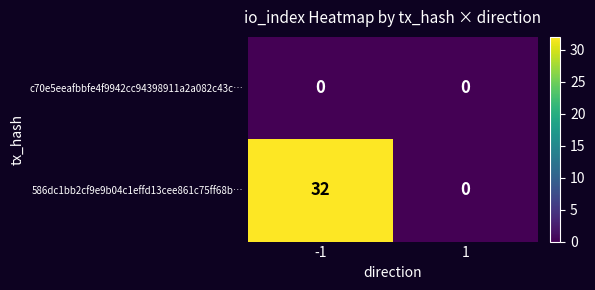

Rank the series by their maximum value, from lowest to highest.

c70e5eeafbbfe4f9942cc94398911a2a082c43c…, 586dc1bb2cf9e9b04c1effd13cee861c75ff68b…